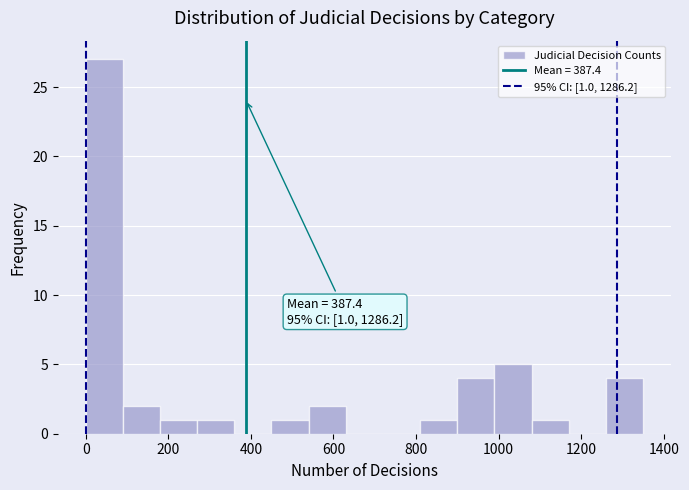

Which range on the x-axis has the tallest bar?

0 to 90